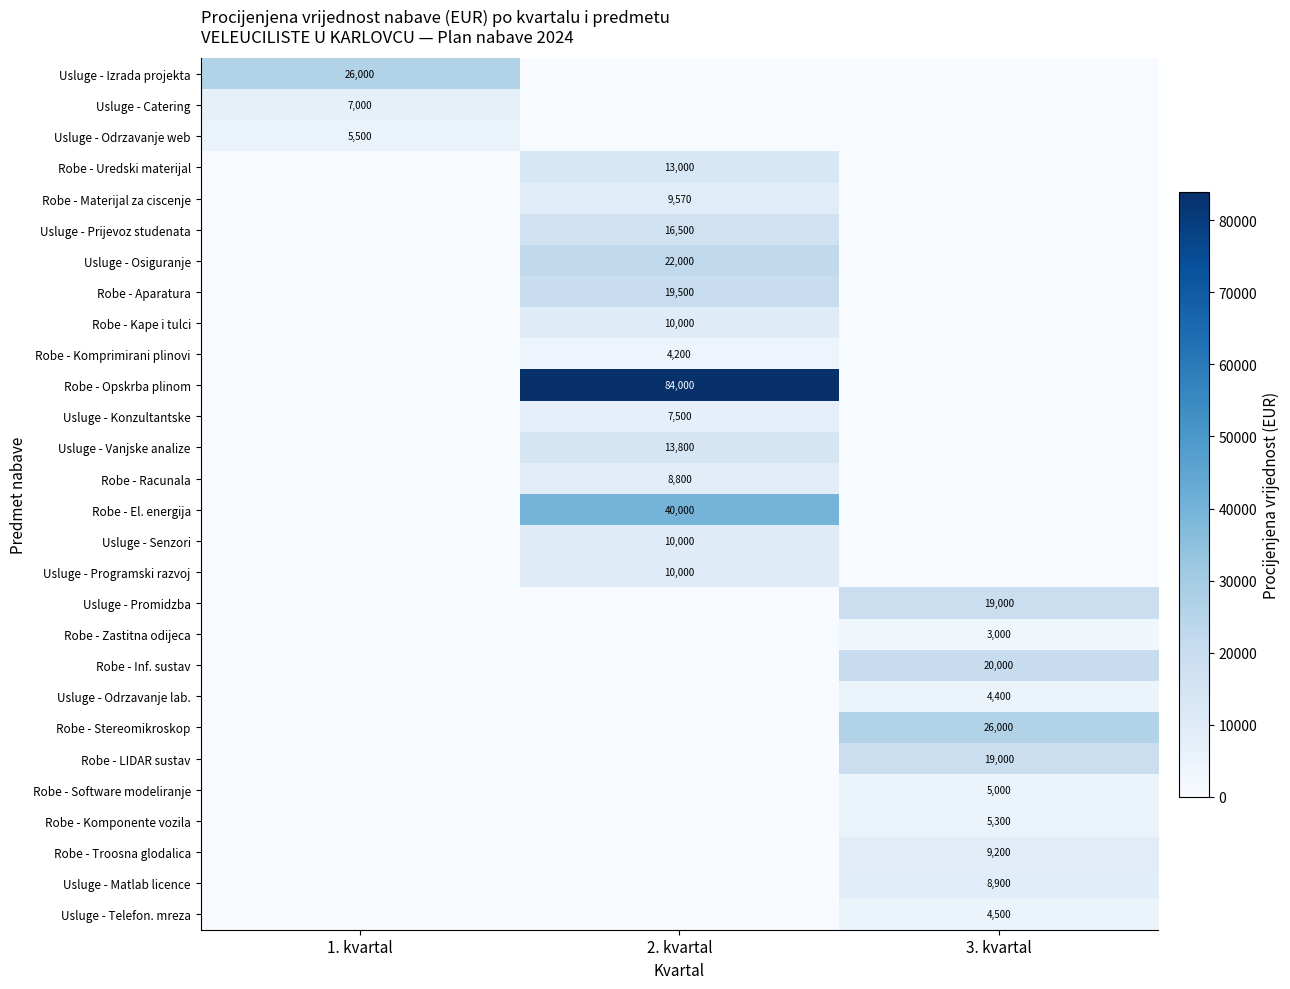

Which series has the largest range (max minus min)?

Robe - Opskrba plinom